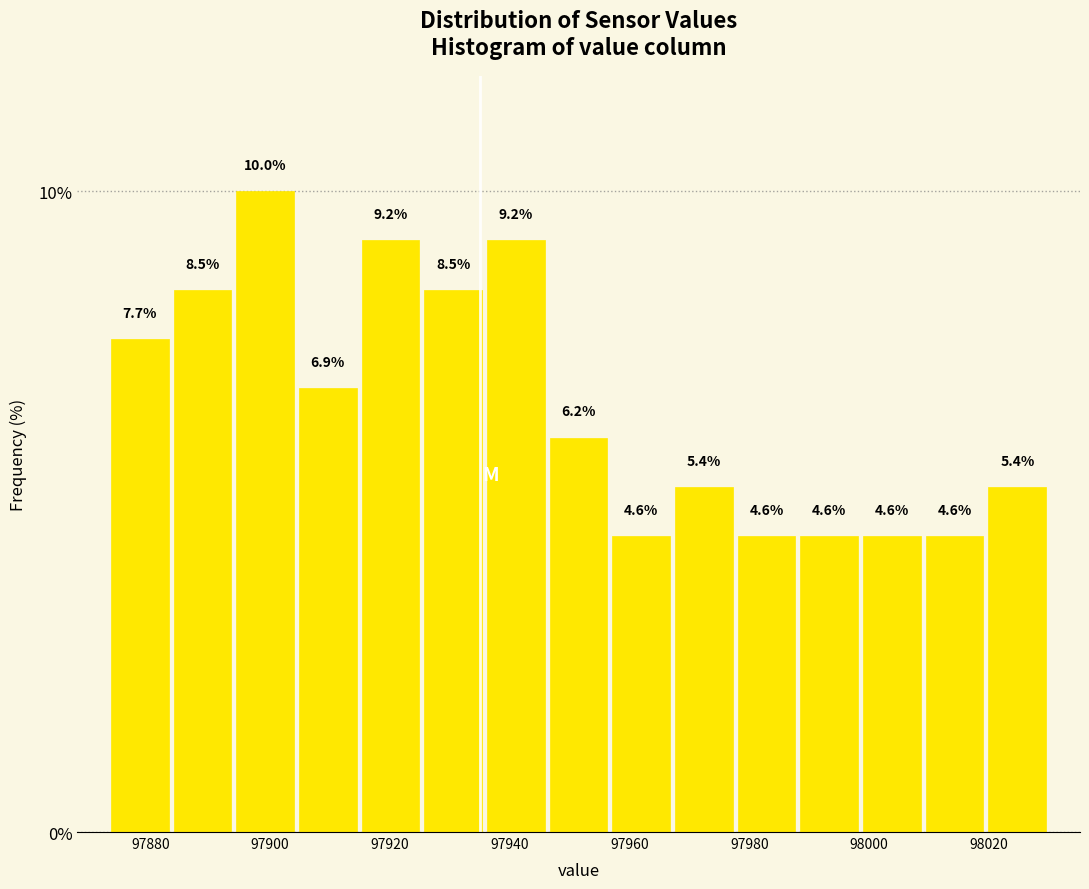

Reading left to right, transcribe this chart: for each bar, give the range it covers on the x-axis and its height. The bar edges are not printed on the chart, so give them approximately, as read against the axis.

97874 to 97884: 7.7
97884 to 97894: 8.5
97894 to 97904: 10.0
97904 to 97914: 6.9
97914 to 97926: 9.2
97926 to 97936: 8.5
97936 to 97946: 9.2
97946 to 97956: 6.2
97956 to 97968: 4.6
97968 to 97978: 5.4
97978 to 97988: 4.6
97988 to 97998: 4.6
97998 to 98010: 4.6
98010 to 98020: 4.6
98020 to 98030: 5.4